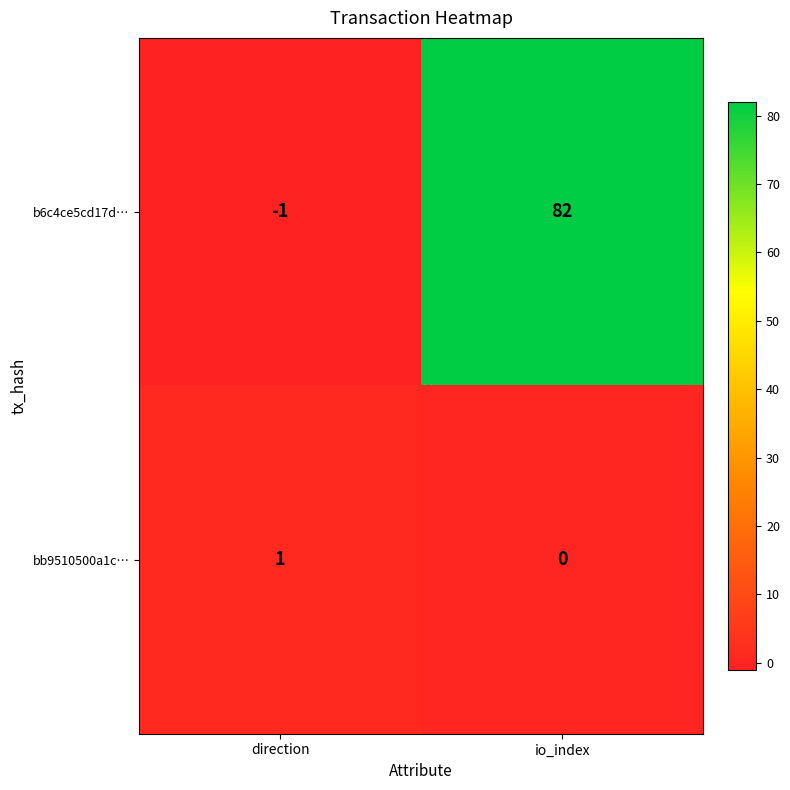

What is the difference between the b6c4ce5cd17d… values at io_index and direction?

83